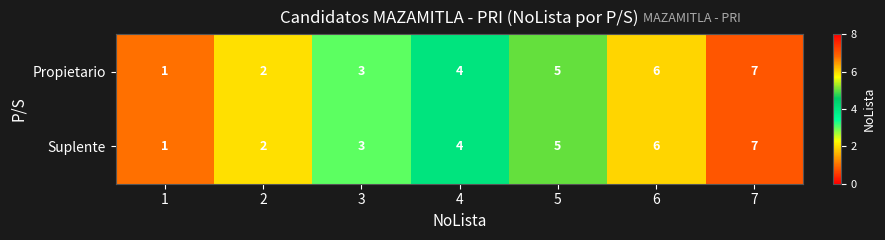

Where is Propietario nearest to the value 4?

4